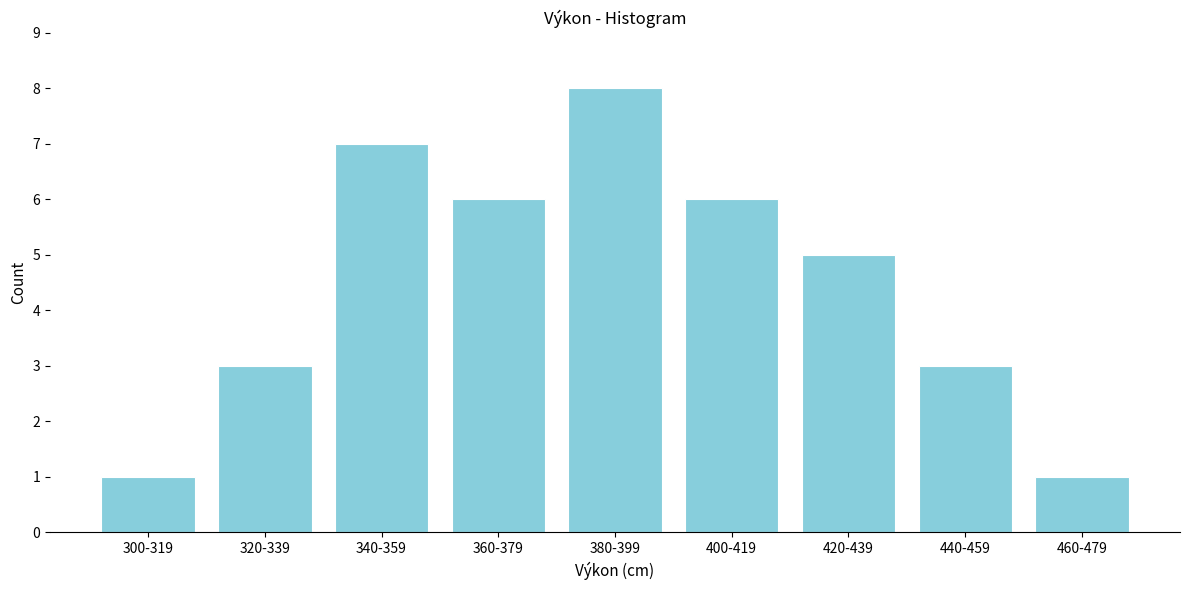

Reading left to right, what are all the values shown in this chart?

300-319=1	320-339=3	340-359=7	360-379=6	380-399=8	400-419=6	420-439=5	440-459=3	460-479=1